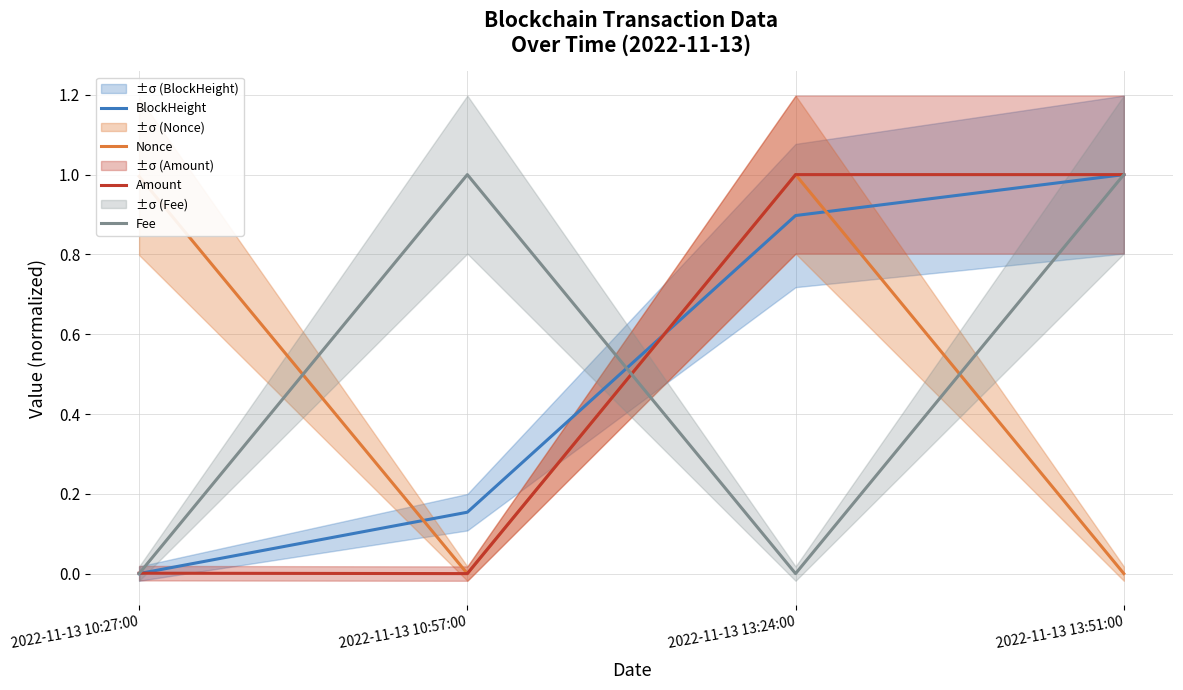

Reading left to right, list all the values displayed in this chart.

BlockHeight: 0.0	0.2	0.9	1.0
Nonce: 1.0	0.0	1.0	0.0
Amount: 0.0	0.0	1.0	1.0
Fee: 0.0	1.0	0.0	1.0